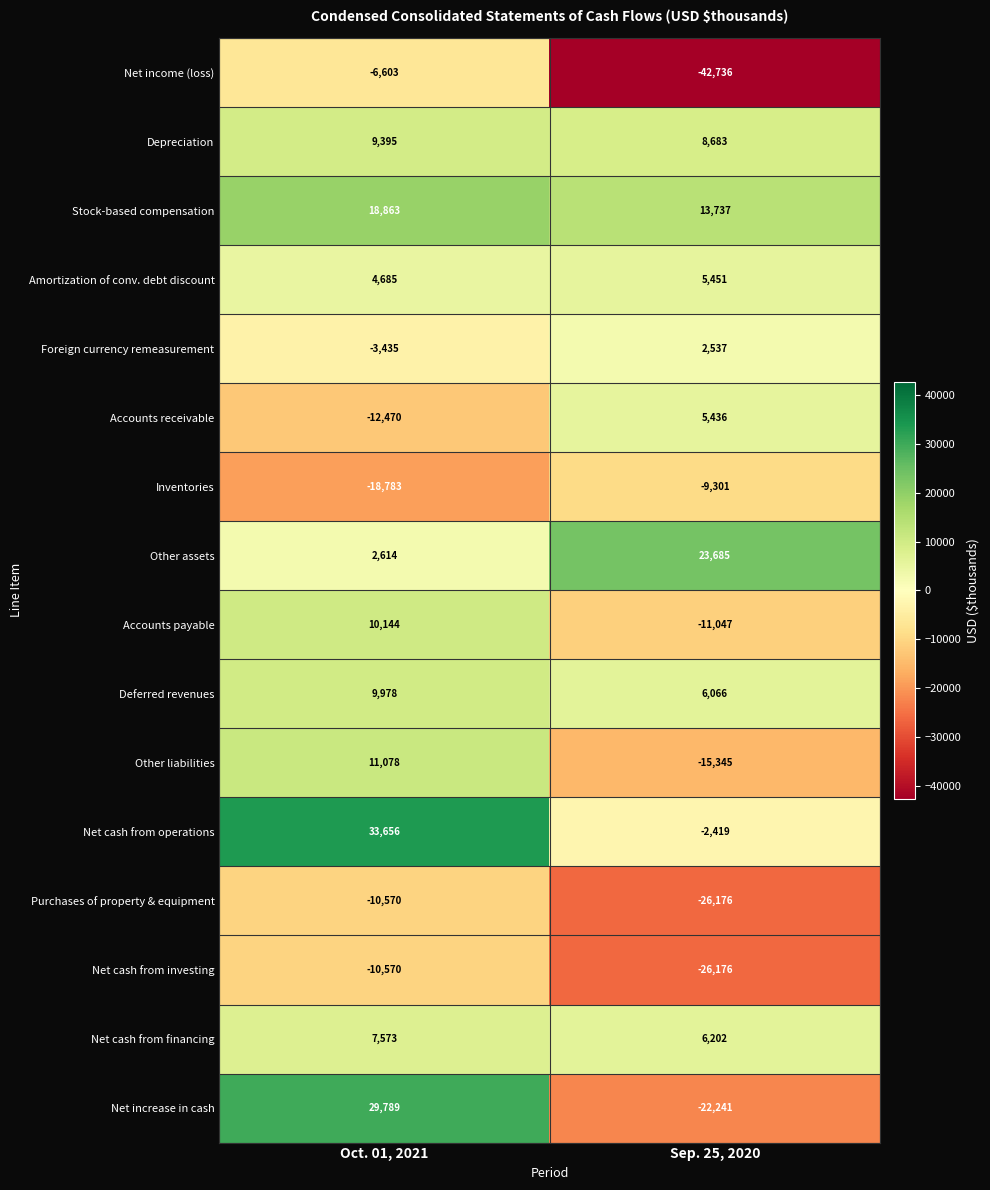

What is the difference between the maximum and minimum values in the Net cash from operations series?

36075